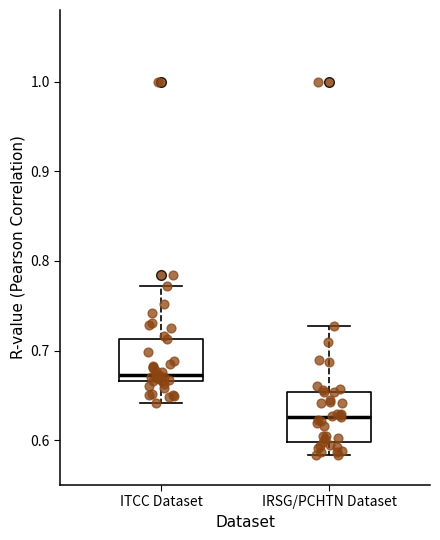

Reading left to right, read every box against the y-axis: the position of its median line, the range the box covers, and the ends of its whiskers. The values are not printed on the chart, so give them approximately, as read against the axis.

ITCC Dataset: median 0.67 (just above the box's lower edge), box 0.67 to 0.71, whiskers 0.64 to 0.77
IRSG/PCHTN Dataset: median 0.63, box 0.60 to 0.65, whiskers 0.58 to 0.73